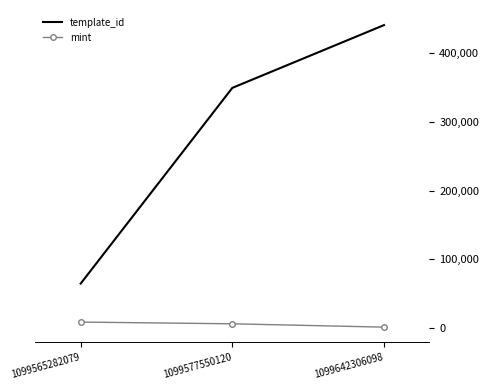

At how many categories does at least one series exceed 407557?

1